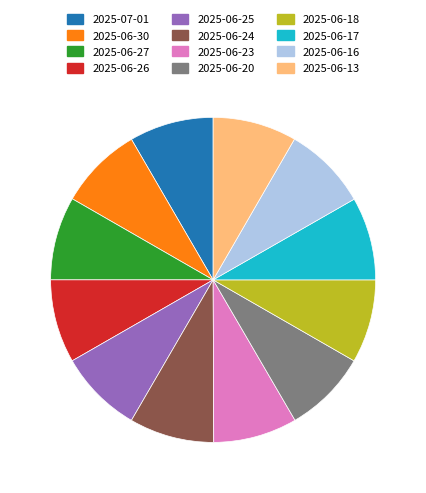

Is there a majority slice in this chart?

No